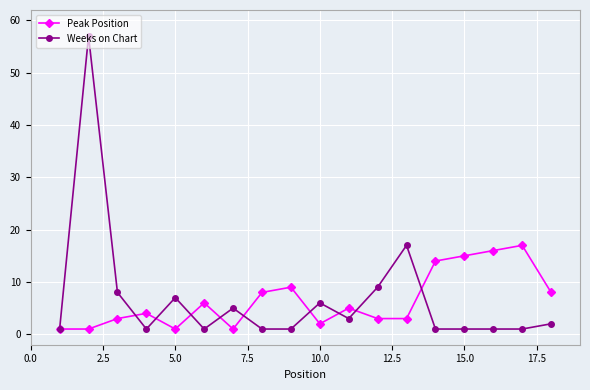

Rank the series by their maximum value, from highest to lowest.

Weeks on Chart, Peak Position